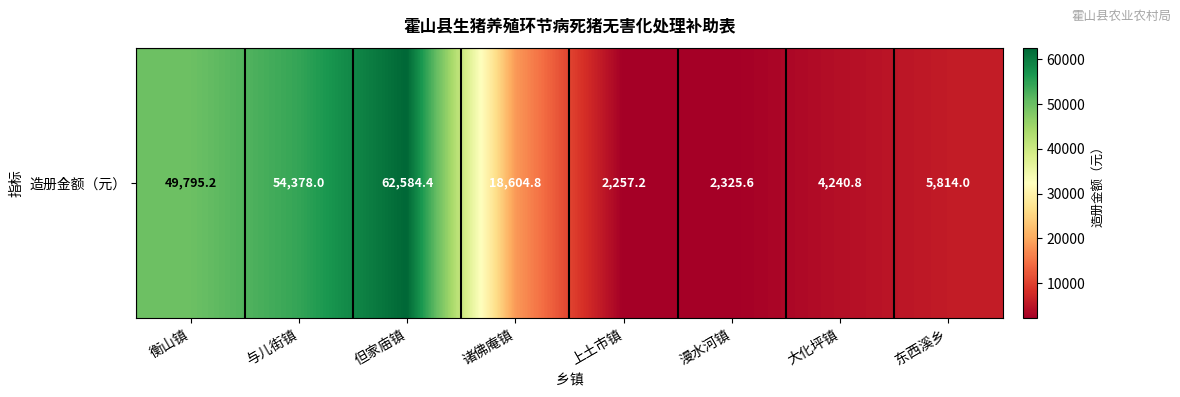

How many values exceed 18604?

4